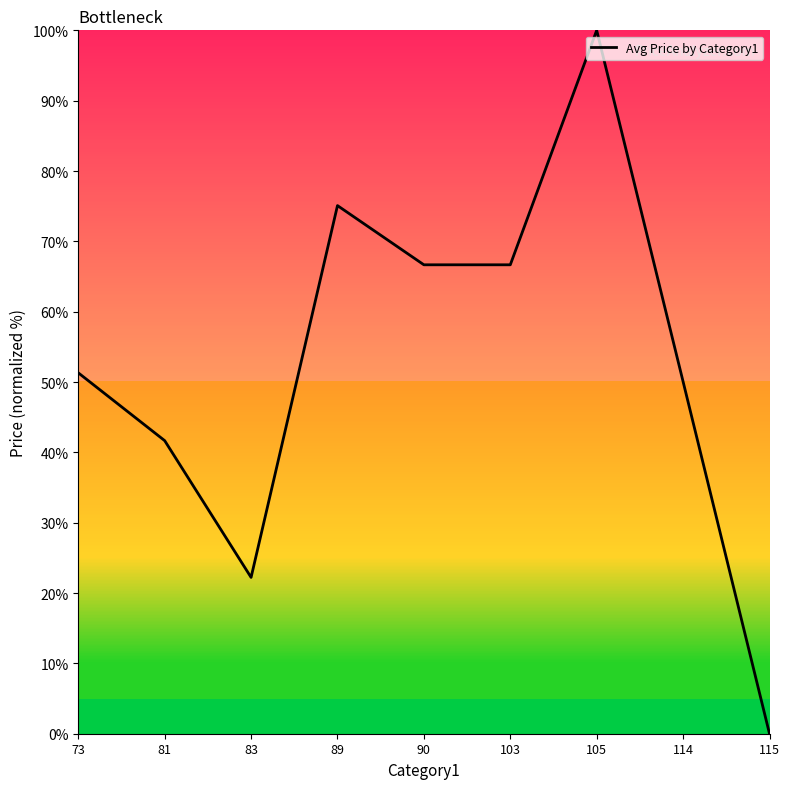

What is the difference between the second highest and minimum values?

75.1